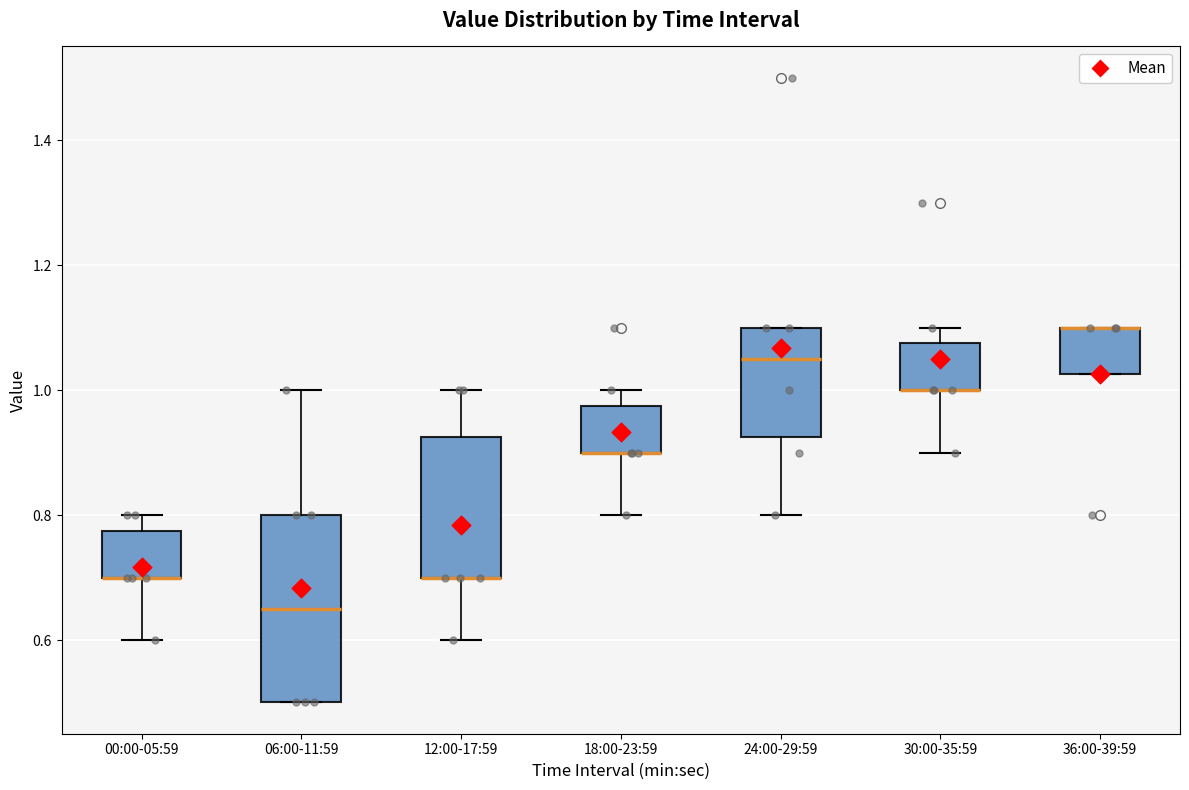

Comparing the boxes themselves (not the whiskers), which one is the tallest?

06:00-11:59